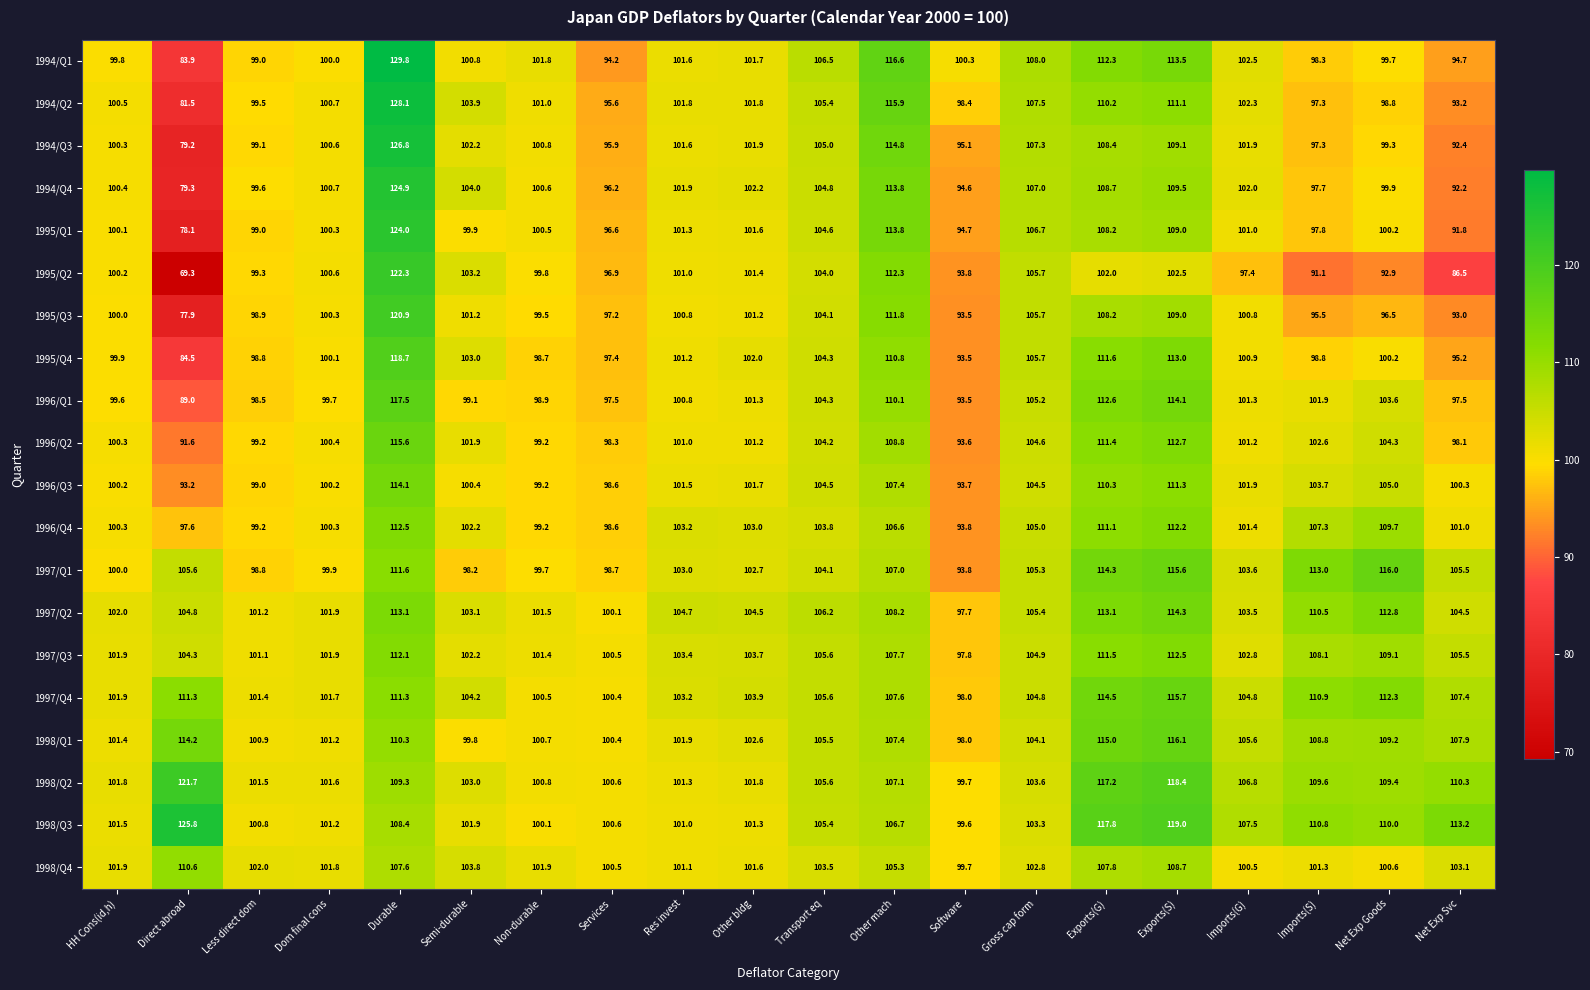

Which label corresponds to the smallest value in the chart?

Direct abroad